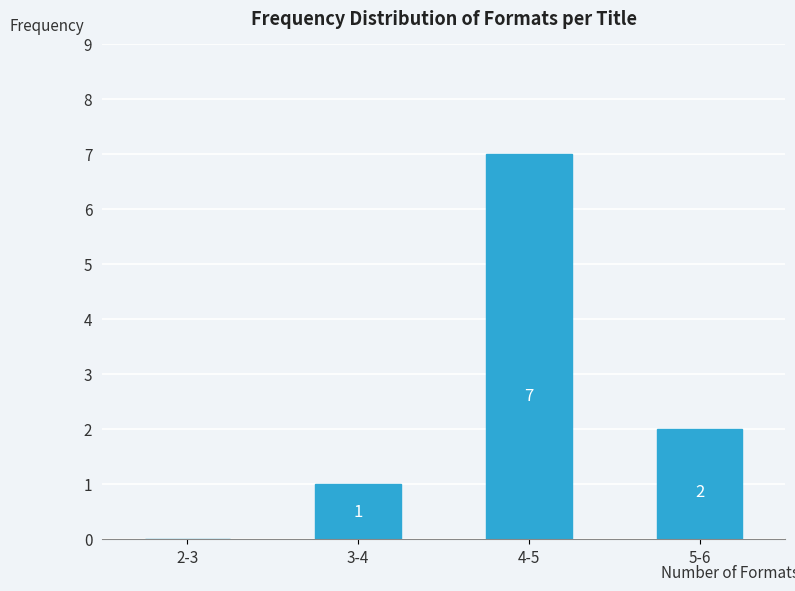

Reading left to right, transcribe all the data shown in this chart.

2-3=0	3-4=1	4-5=7	5-6=2